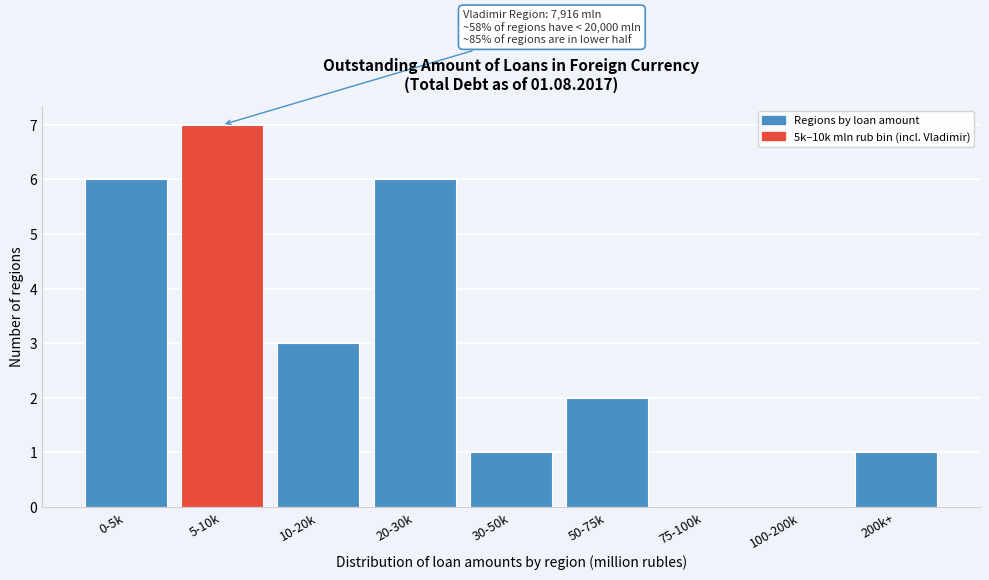

Reading left to right, transcribe all the data shown in this chart.

0-5k=6	5-10k=7	10-20k=3	20-30k=6	30-50k=1	50-75k=2	75-100k=0	100-200k=0	200k+=1